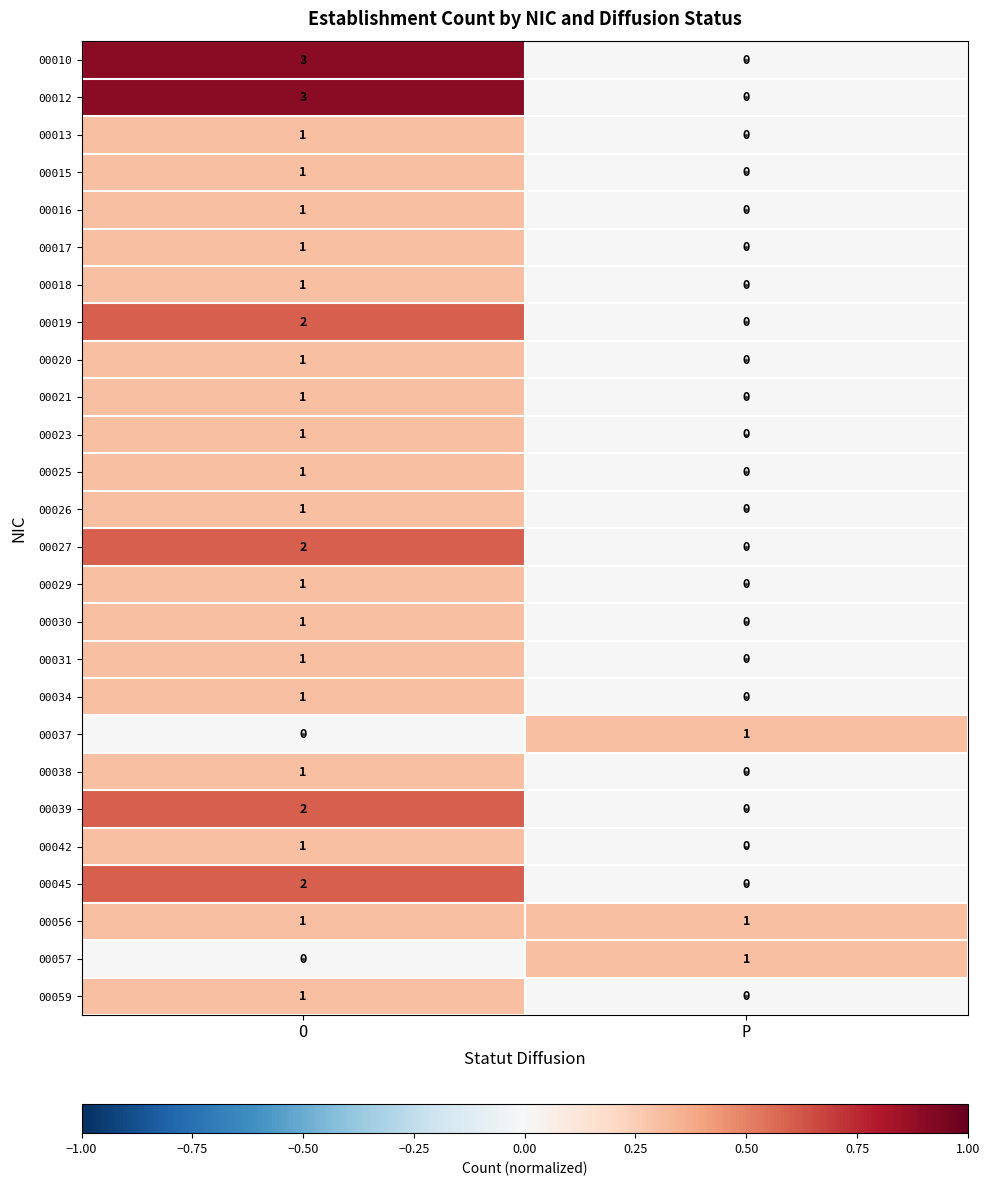

What is the spread (max minus min) of values at O?

3